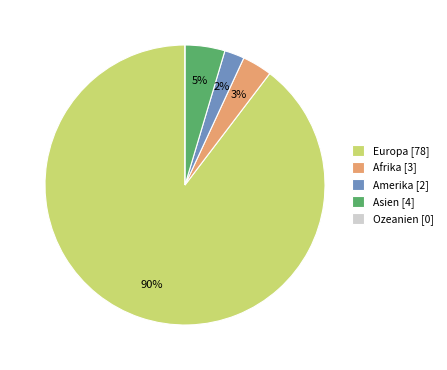

Is there a majority slice in this chart?

Yes